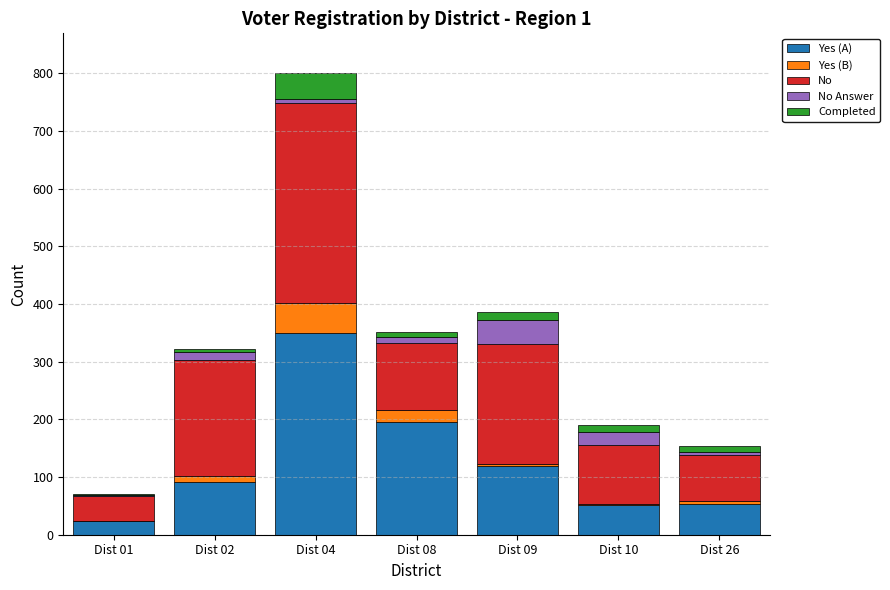

True or false: Yes (A) has a value of 53 at Dist 26.

True